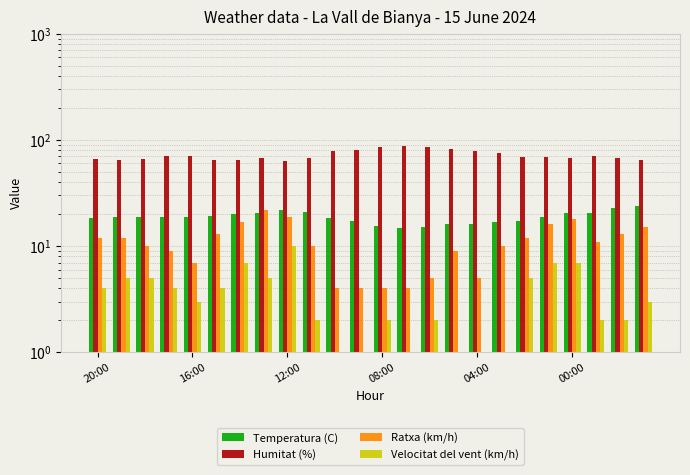

How many bars are there in each group?

4